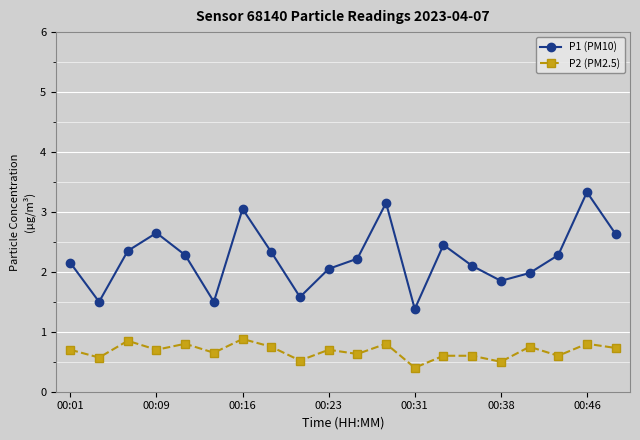

What is the smallest value displayed?

0.4